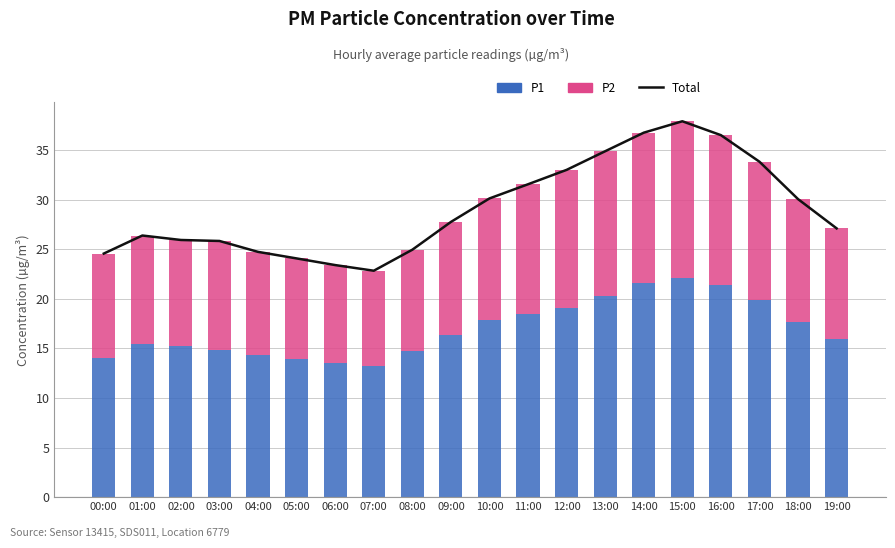

What is the sum of all P2 values?

242.2